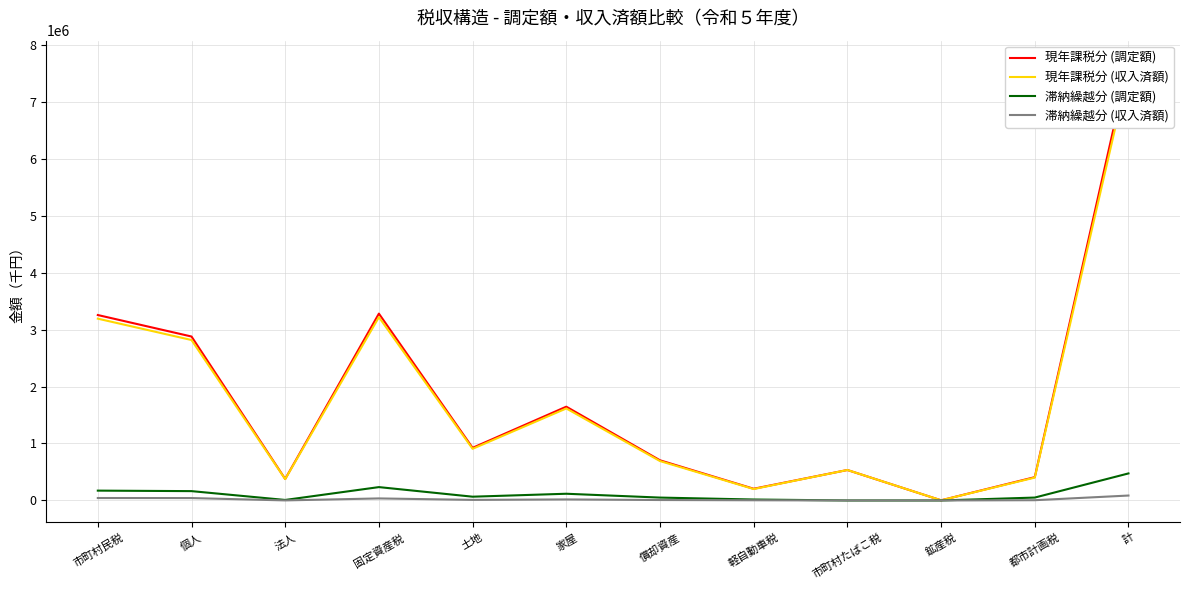

Between 家屋 and 計, which is larger?

計